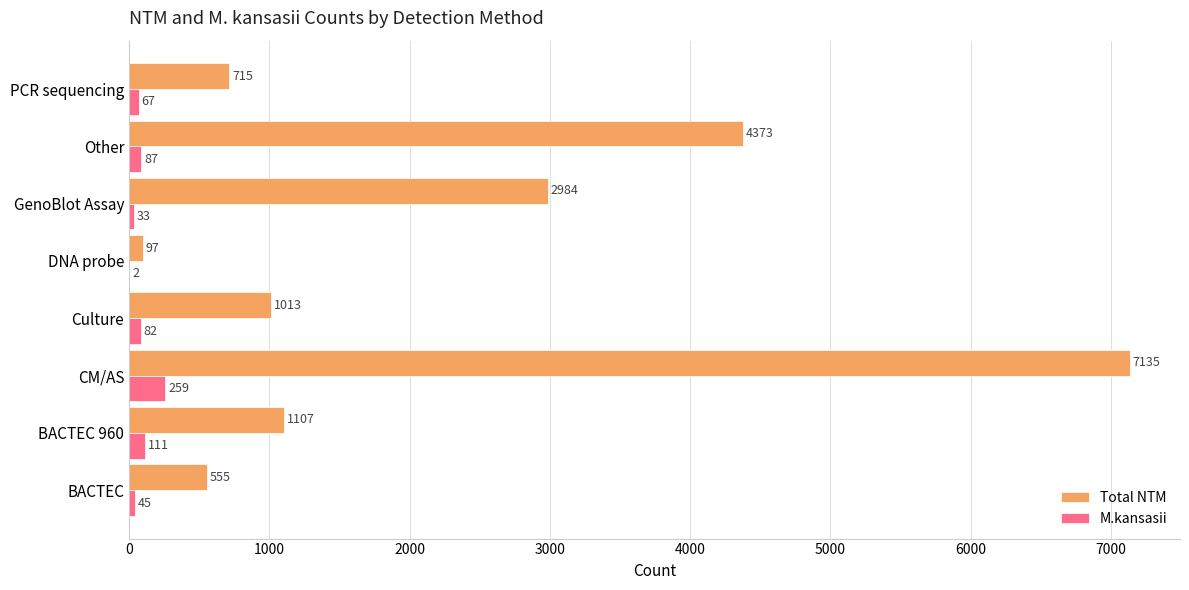

Is it true that Total NTM equals 4373 at Other?

True